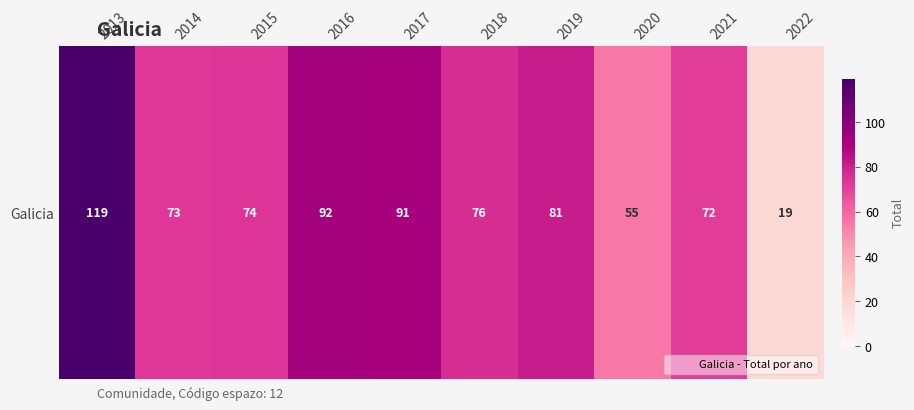

What is the difference between the values at 2013 and 2022?

100